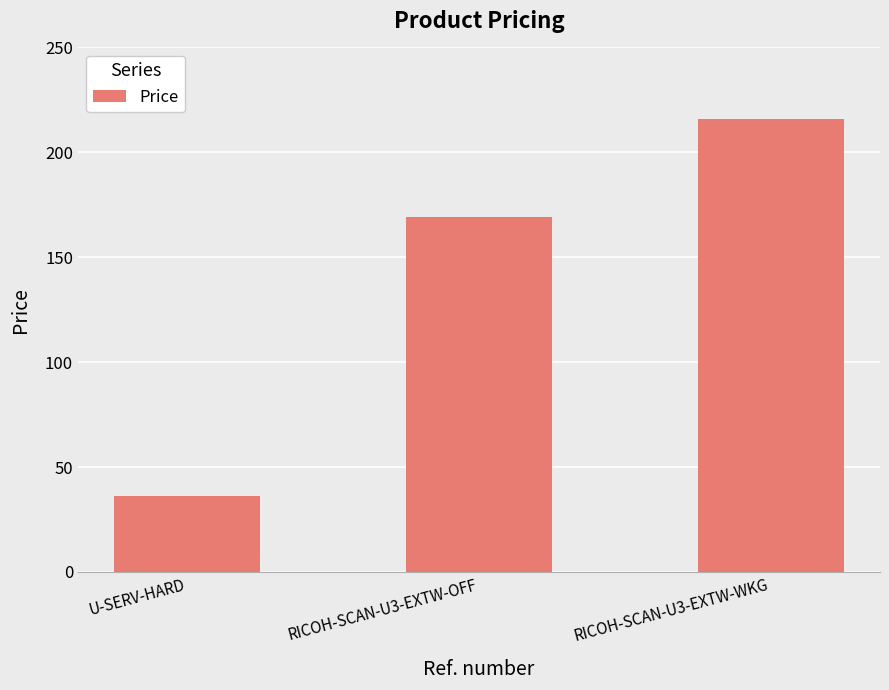

Reading right to left, list all the values displayed in this chart.

RICOH-SCAN-U3-EXTW-WKG=216.0	RICOH-SCAN-U3-EXTW-OFF=169.0	U-SERV-HARD=36.0